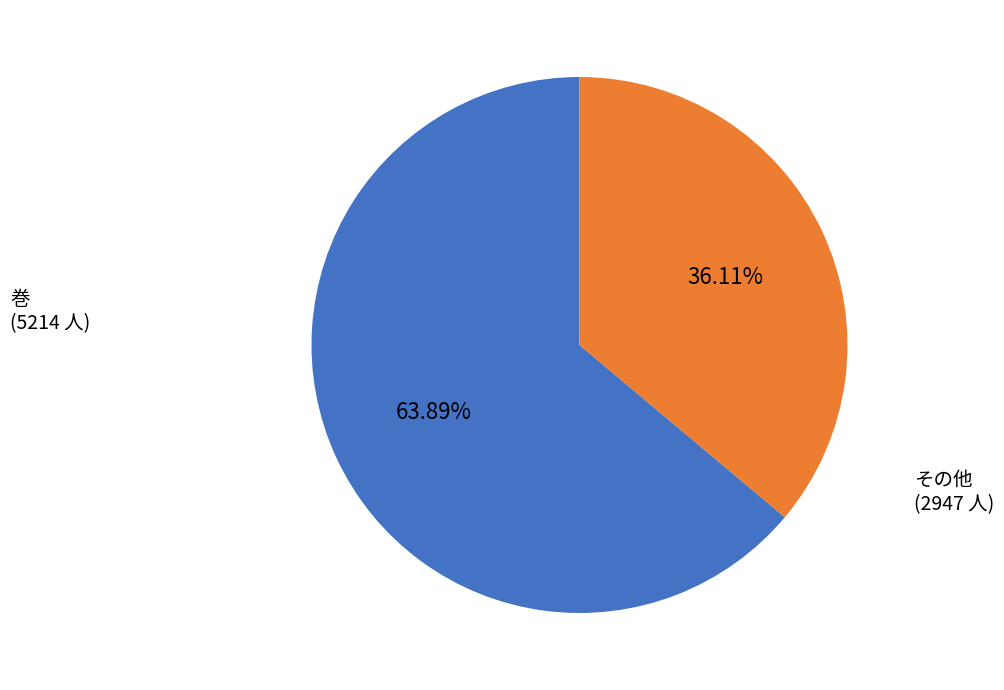

Does any single category account for the majority?

Yes